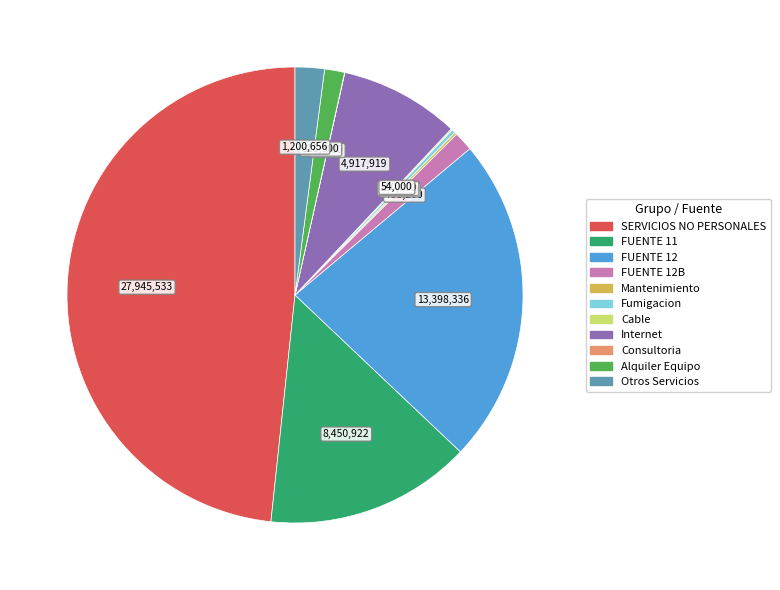

Is there a majority slice in this chart?

No